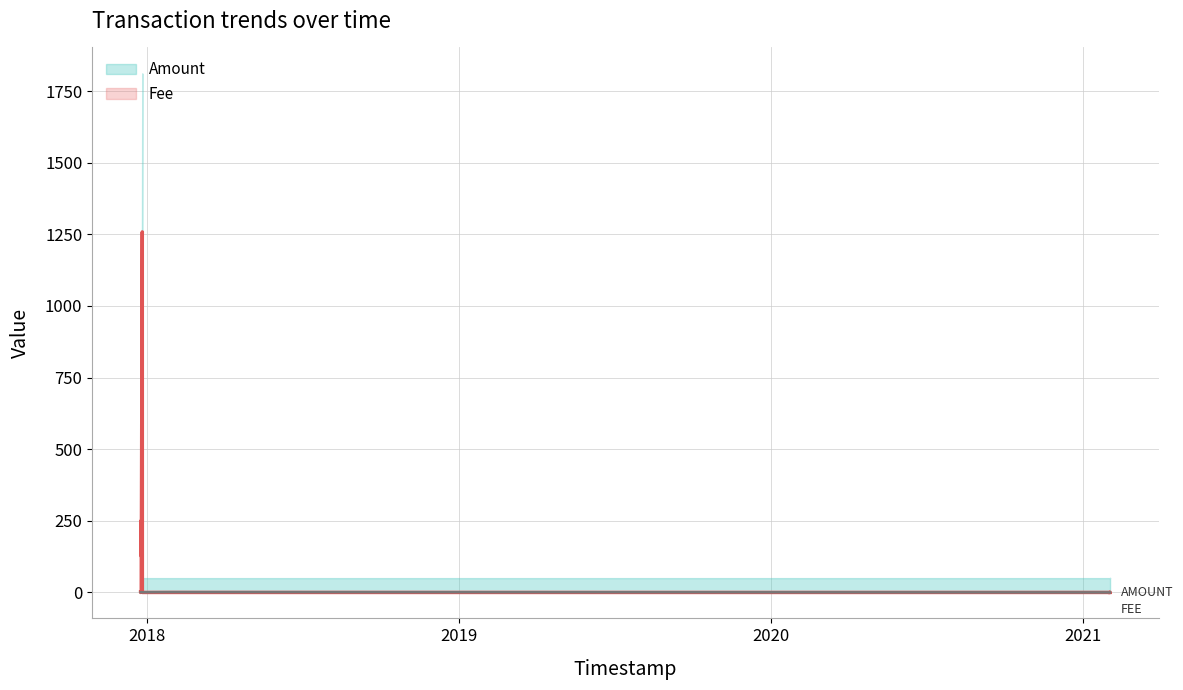

Does the chart display data point markers on the line(s)?

No